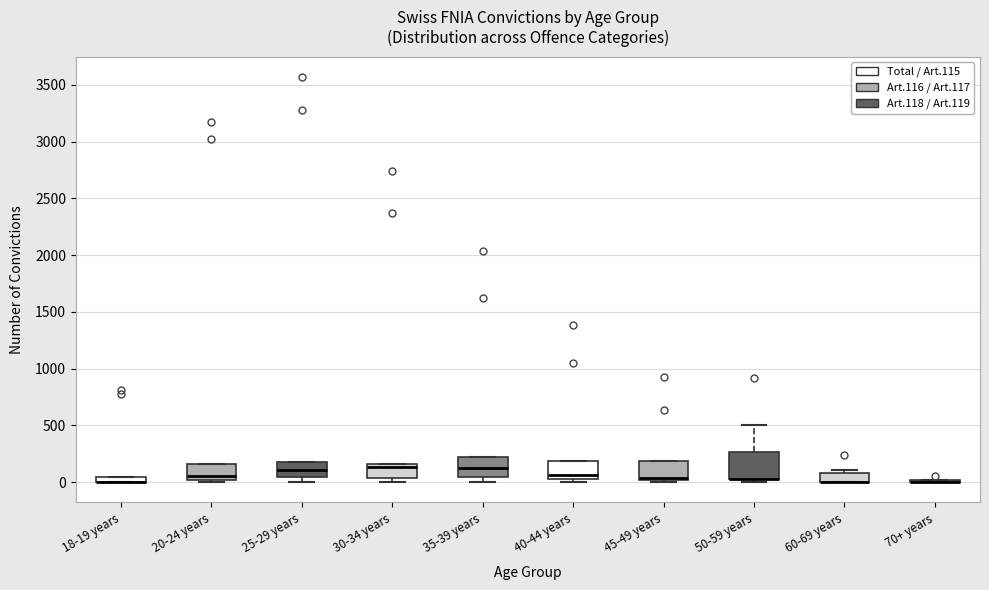

Where is the lower edge of the box for 30-34 years on the y-axis? The values are not printed on the chart, so give them approximately, as read against the axis.

50